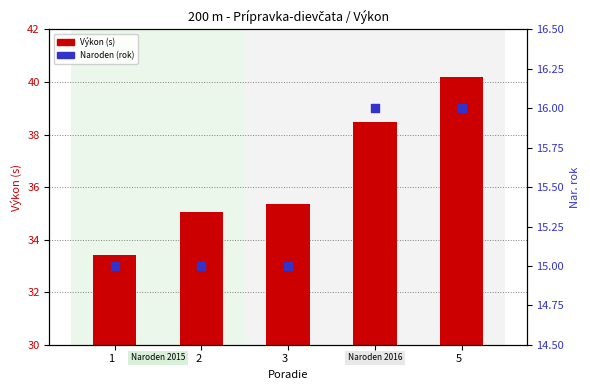

Which series has the largest total across all categories?

Výkon (s)